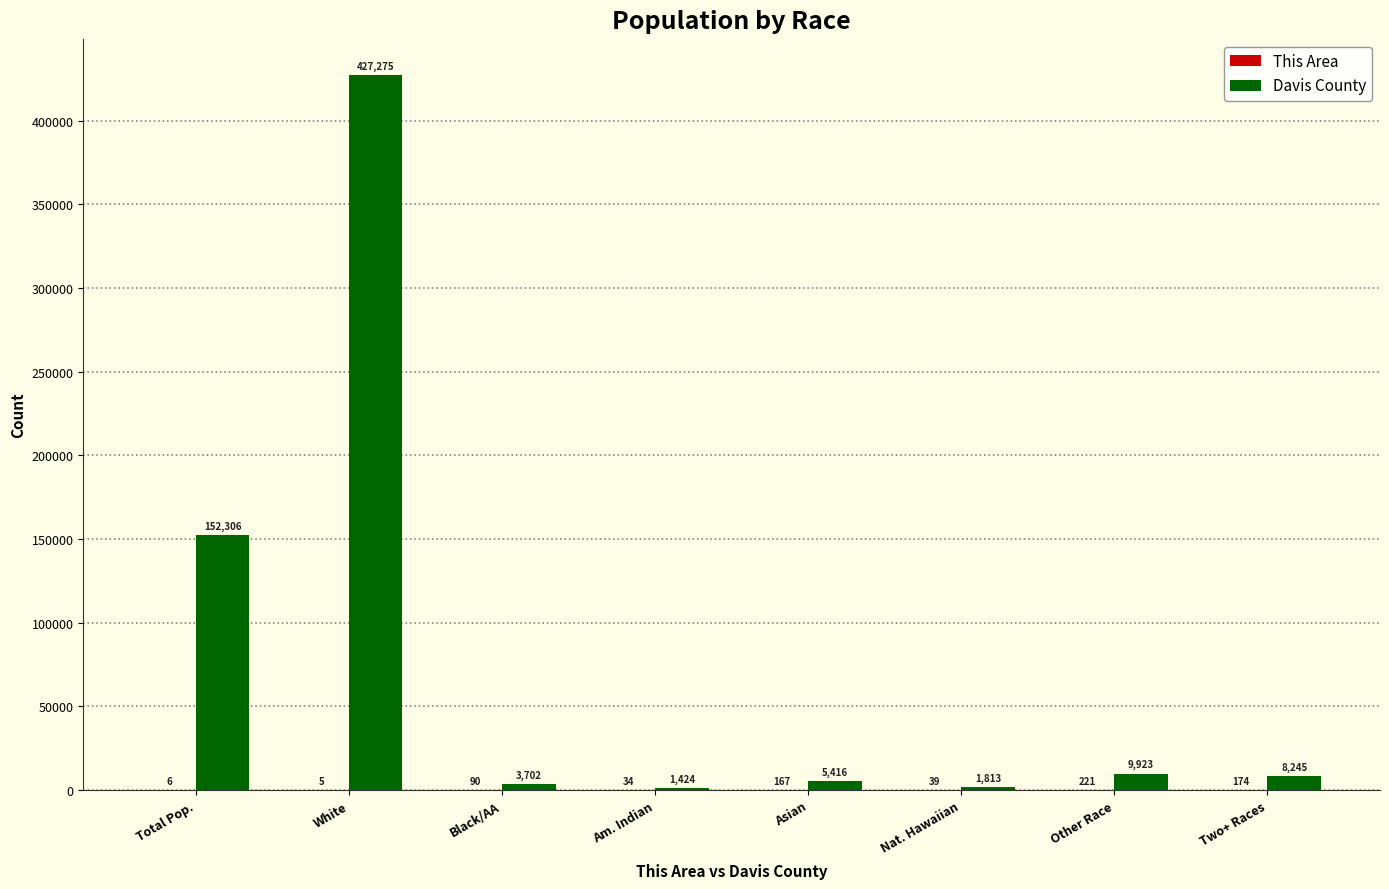

What is the sum of all Davis County values?

610104